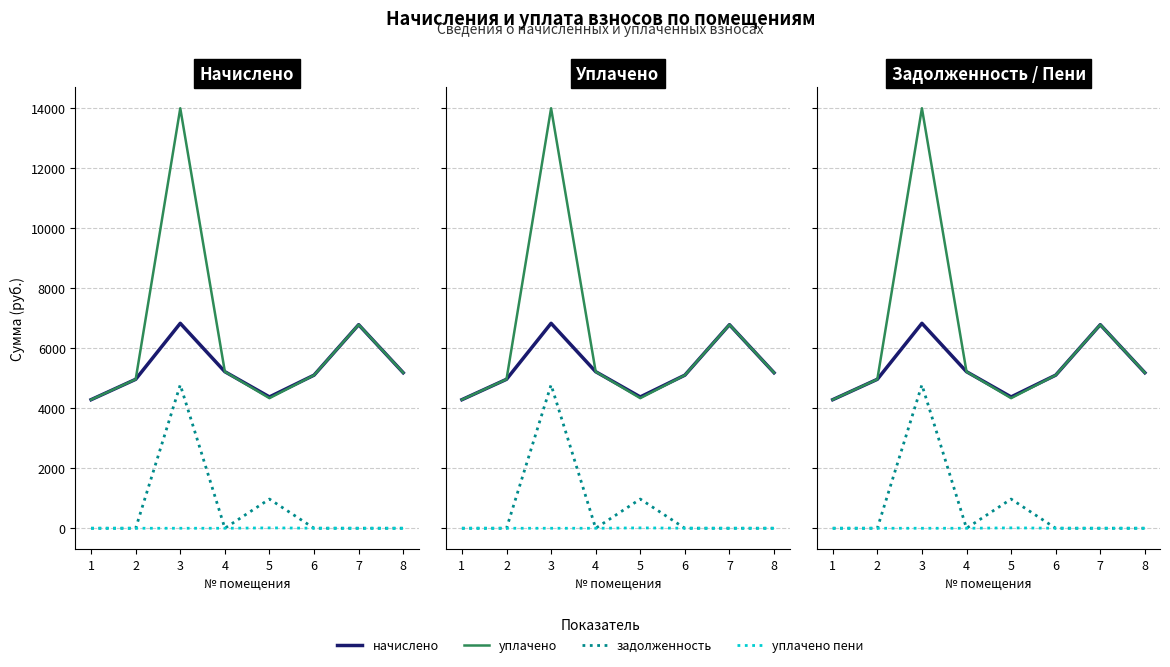

True or false: уплачено пени has a value of 7.7 at 7.

False